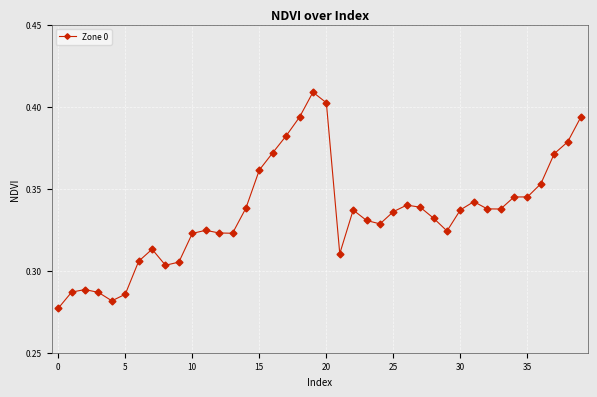

How many values are between 0 and 1?

40